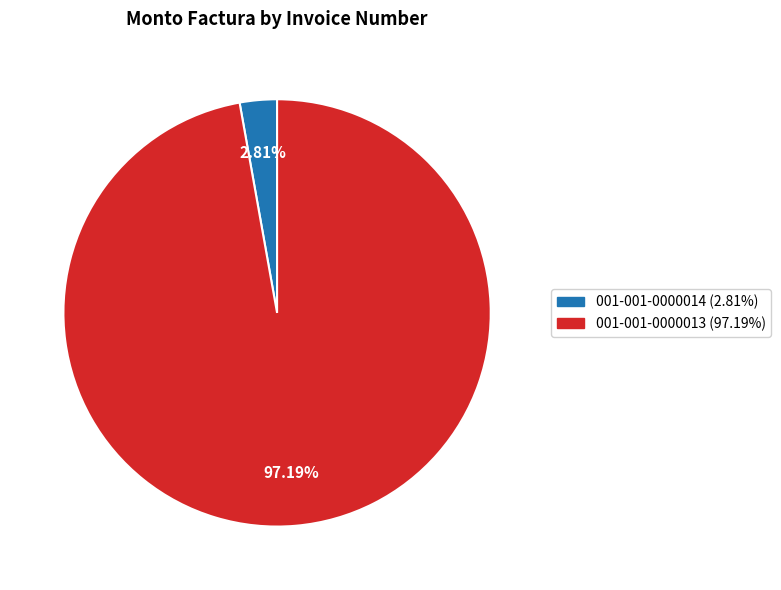

What percentage is the 001-001-0000013 slice, to the nearest percent?

97%